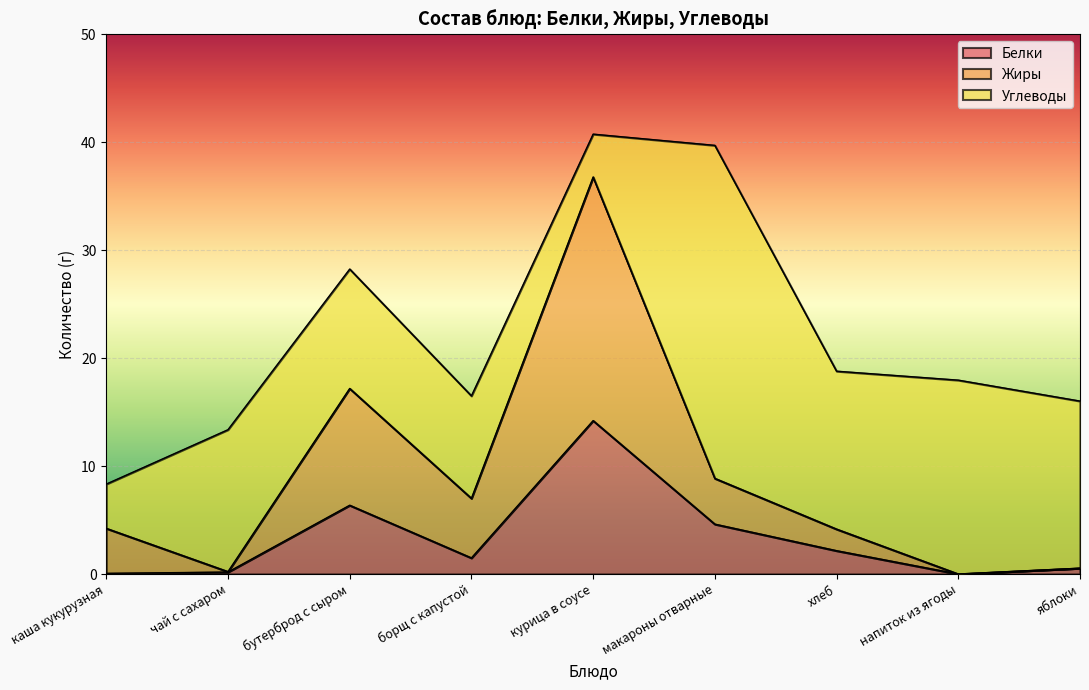

The Белки series shows 6.4 at бутерброд с сыром. True or false?

True